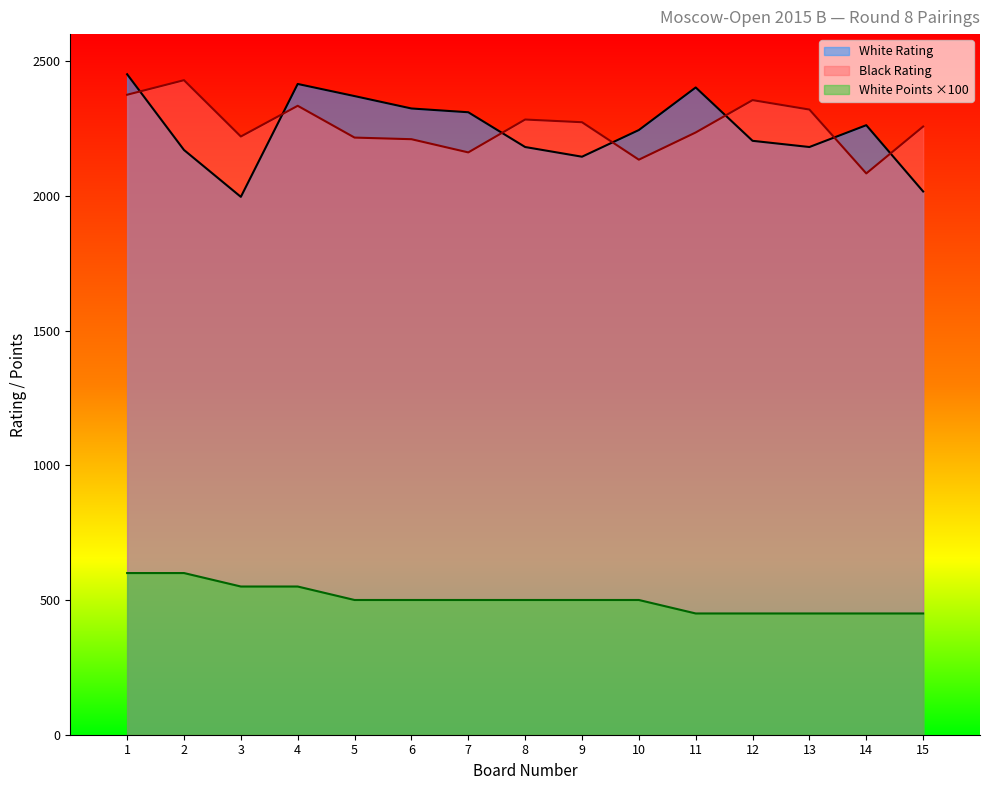

Which has a higher value, 1 or 6?

1